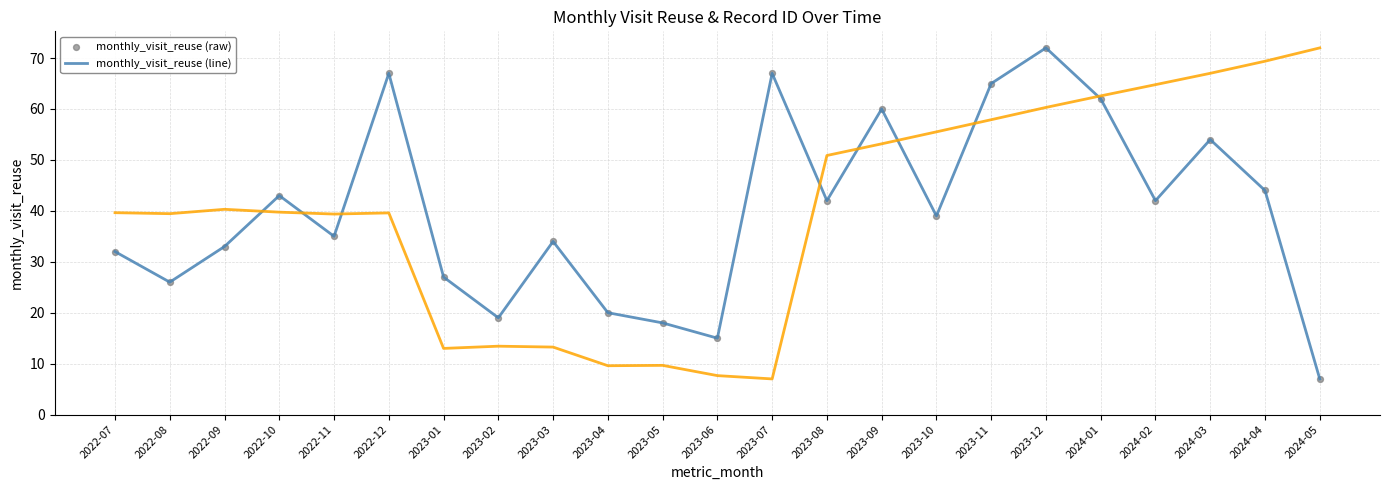

Which series has the largest total across all categories?

monthly_visit_reuse (line)